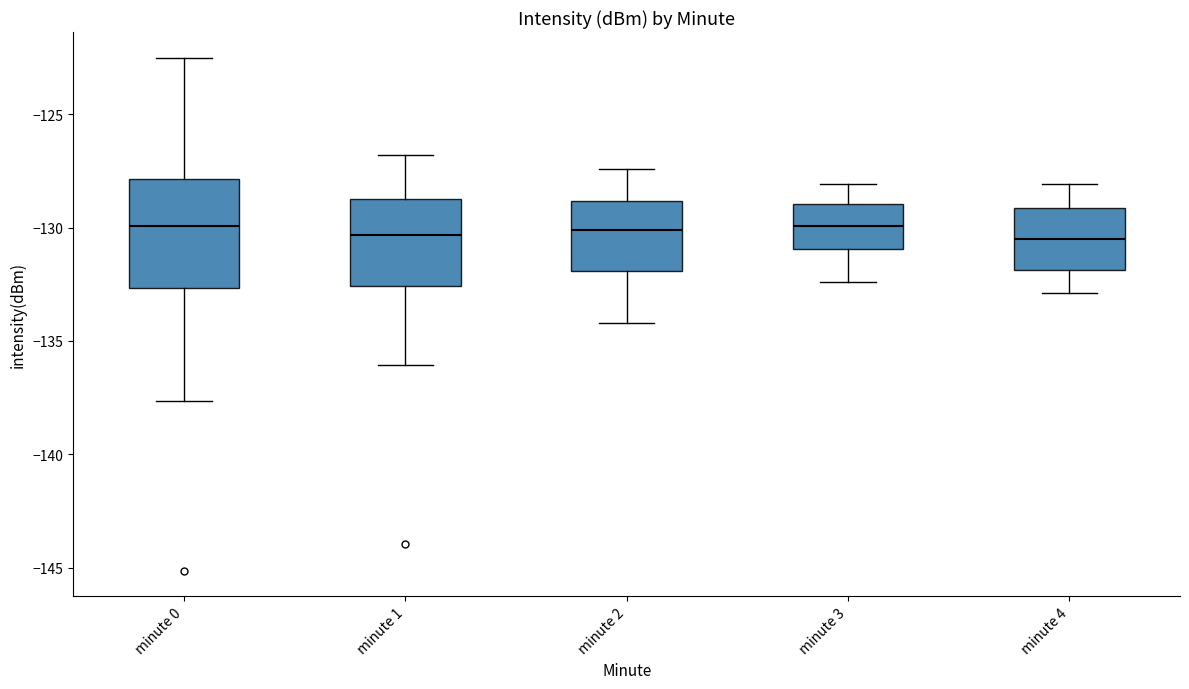

Reading left to right, read every box against the y-axis: the position of its median line, the range the box covers, and the ends of its whiskers. The values are not printed on the chart, so give them approximately, as read against the axis.

minute 0: median -130.0, box -132.5 to -128.0, whiskers -137.5 to -122.5
minute 1: median -130.5, box -132.5 to -128.5, whiskers -136.0 to -127.0
minute 2: median -130.0, box -132.0 to -129.0, whiskers -134.0 to -127.5
minute 3: median -130.0, box -131.0 to -129.0, whiskers -132.5 to -128.0
minute 4: median -130.5, box -132.0 to -129.0, whiskers -133.0 to -128.0